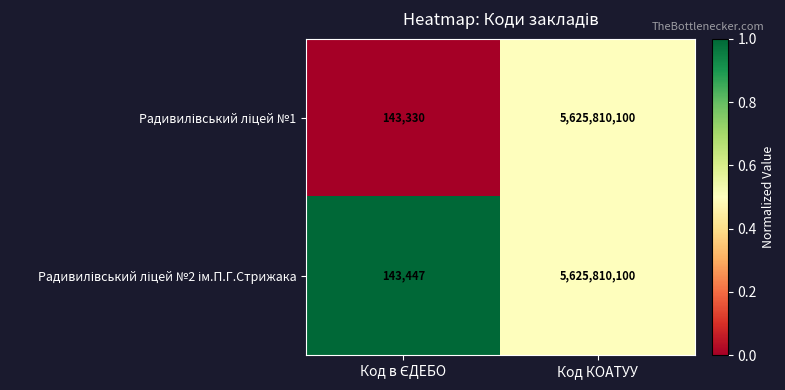

What is the minimum value shown in the chart?

143330